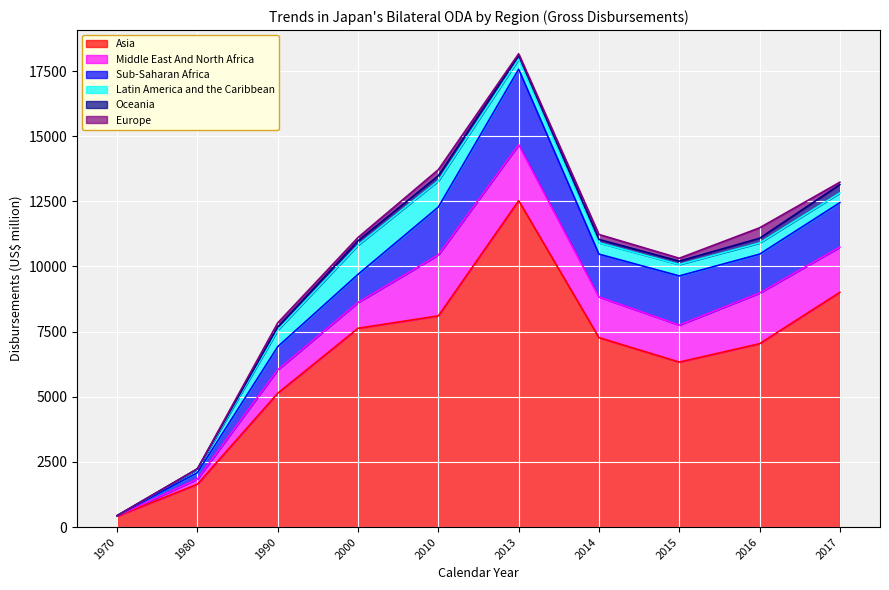

Which category has the lowest value in the Sub-Saharan Africa series?

1970